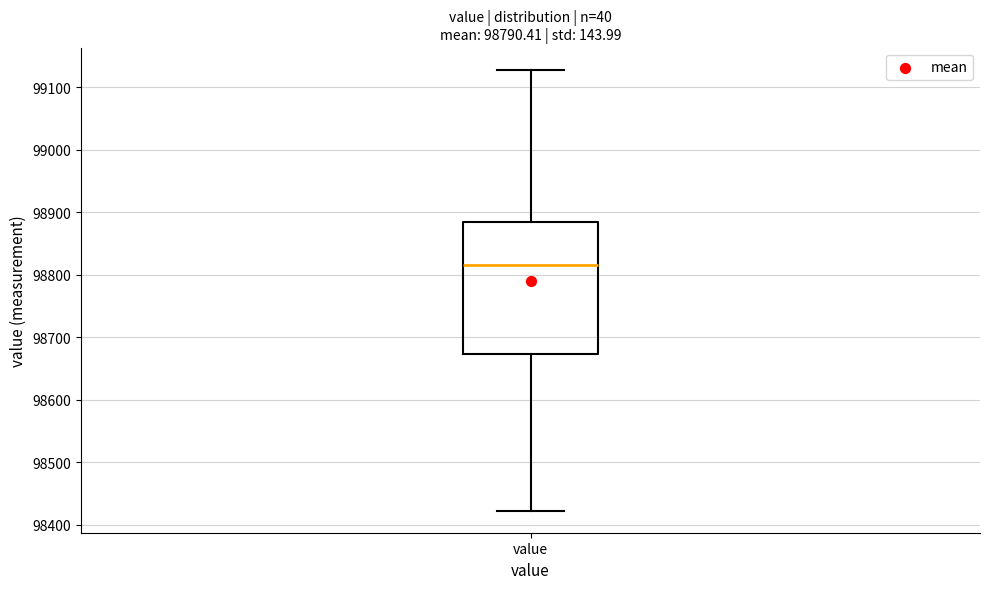

Read this box plot against the y-axis: the position of the median line, the range covered by the box, and the ends of both whiskers. The values are not printed on the chart, so give them approximately, as read against the axis.

median 98820, box 98670 to 98880, whiskers 98420 to 99130